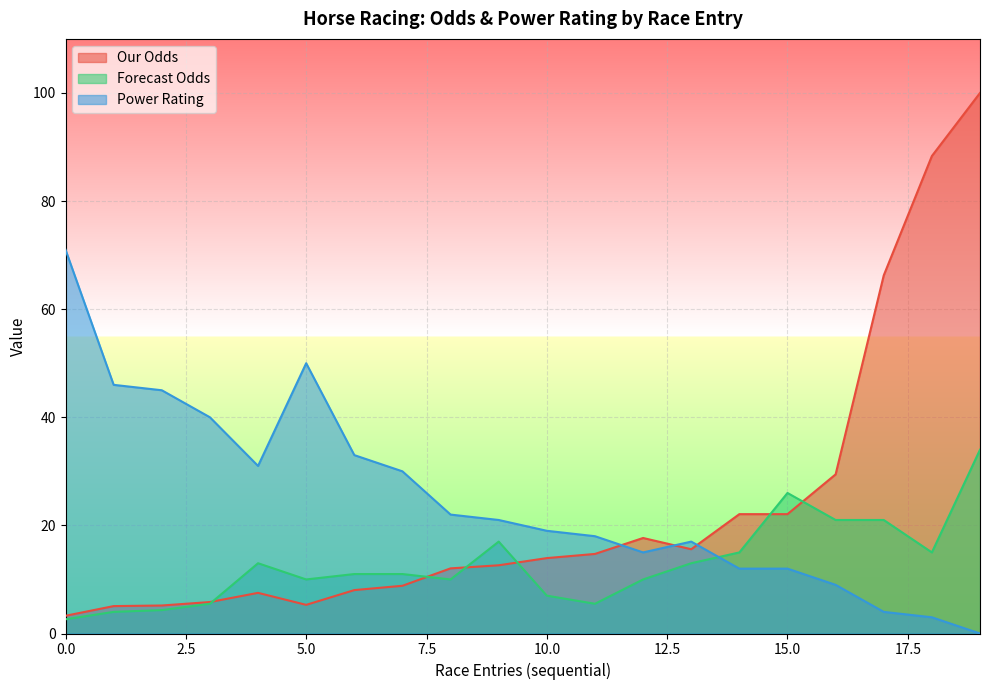

How many lines are shown in the chart?

3